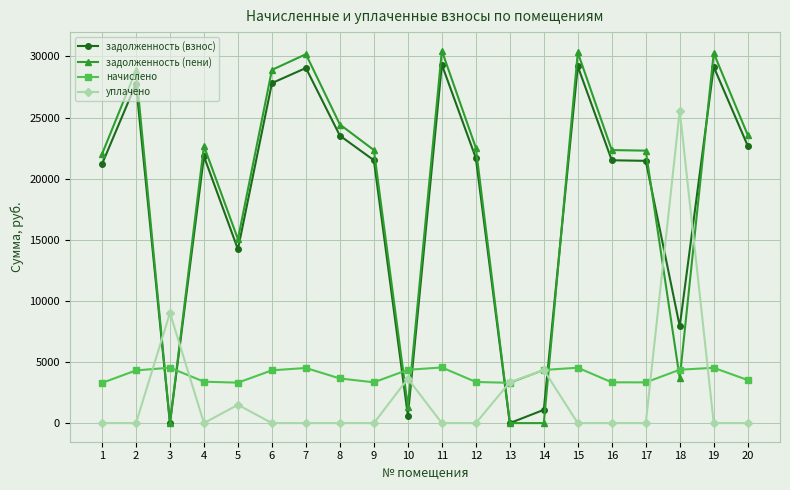

How many values in the задолженность (взнос) series exceed 21690?

10